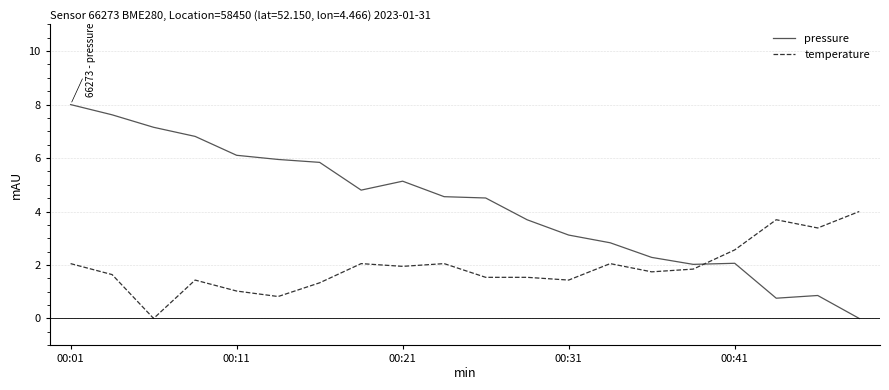

True or false: pressure and temperature cross at least once.

True